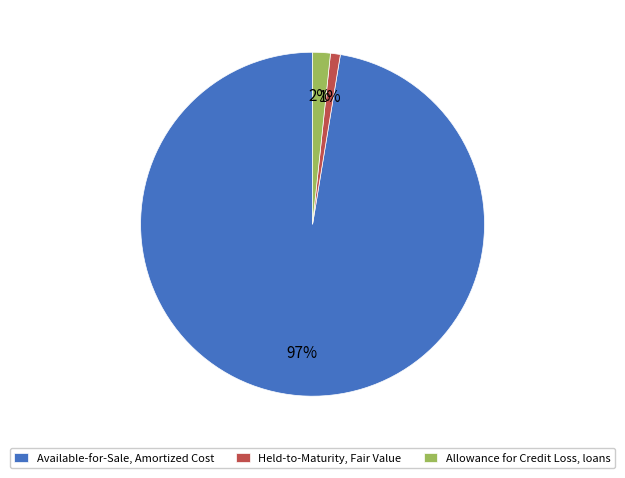

To the nearest percent, what is the combined percentage of Held-to-Maturity, Fair Value and Allowance for Credit Loss, loans?

3%